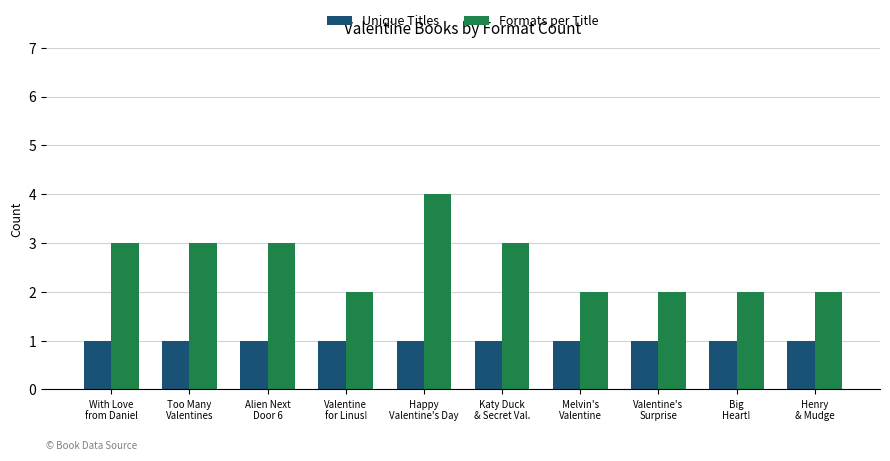

What is the spread (max minus min) of values at Melvin's
Valentine?

1